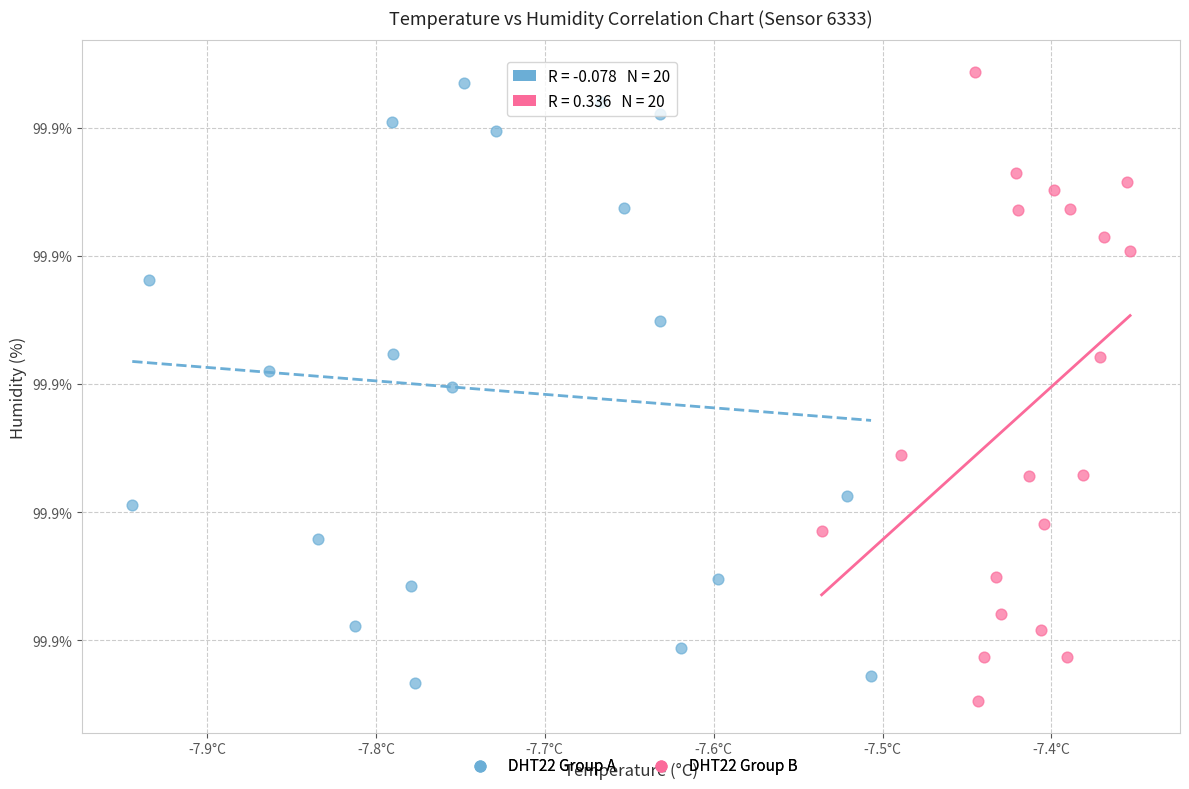

What are all the series names shown in the legend?

DHT22 Group A, DHT22 Group B